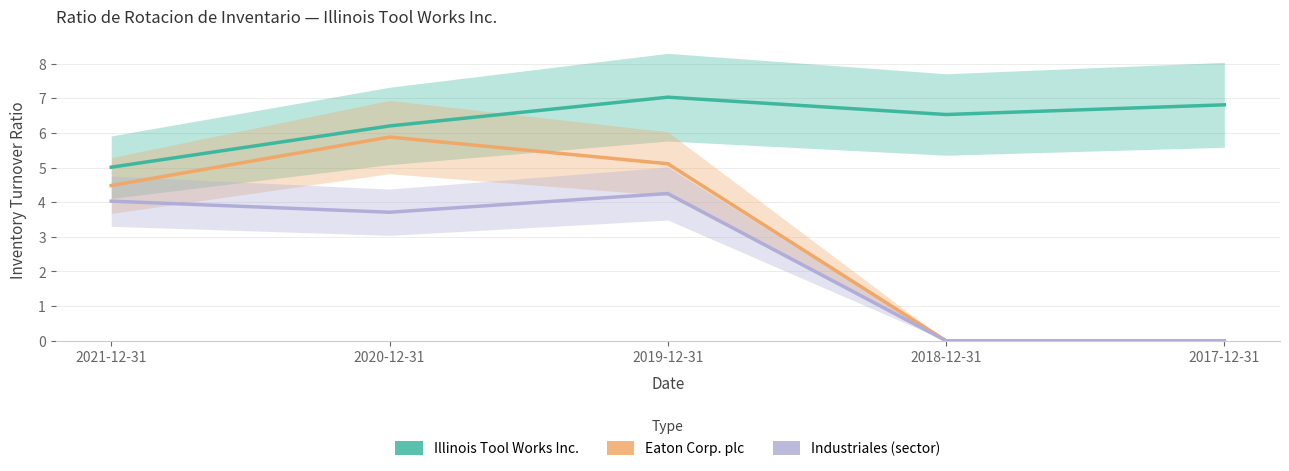

What is the greatest value displayed?

7.0